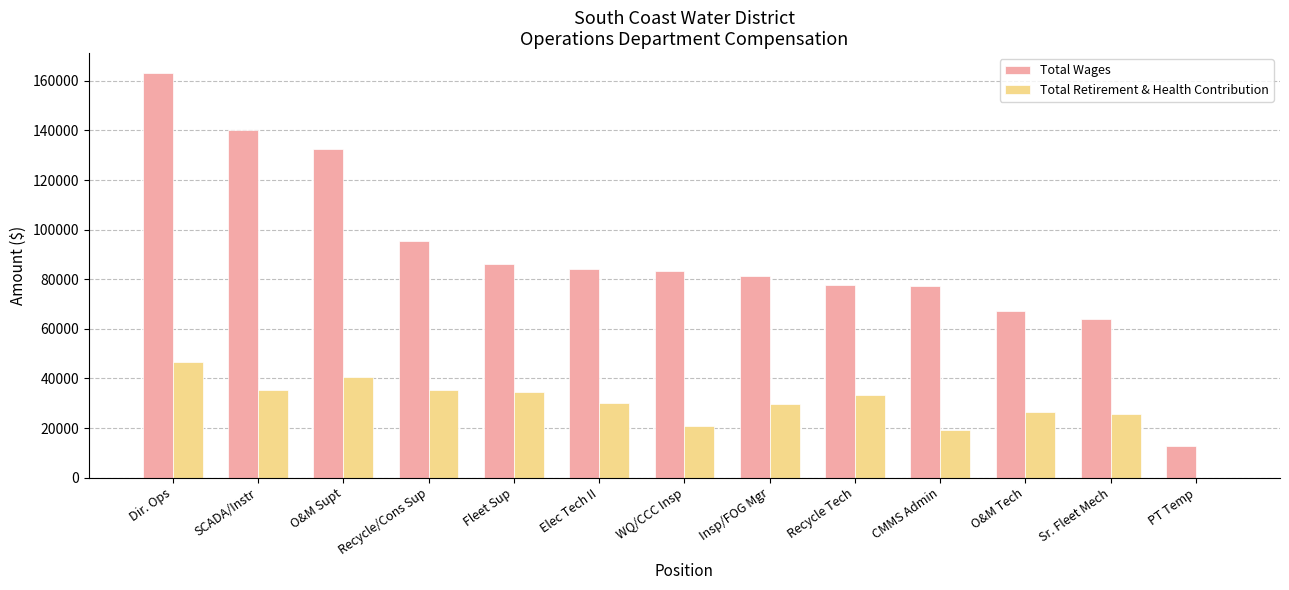

What are all the series names shown in the legend?

Total Wages, Total Retirement & Health Contribution